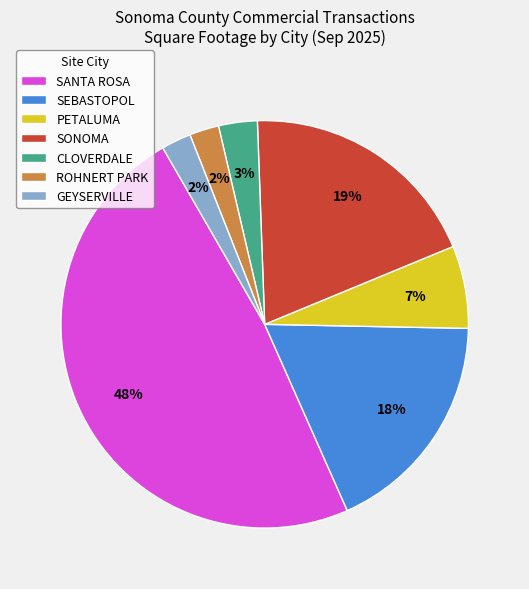

To the nearest percent, what is the average slice percentage?

14%